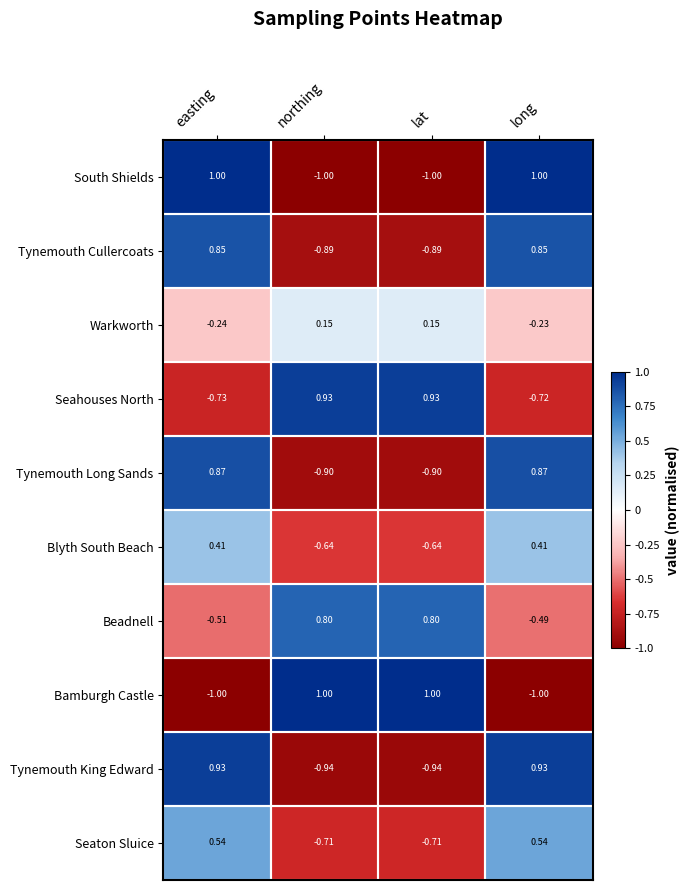

At which category is the sum across all series the highest?

long